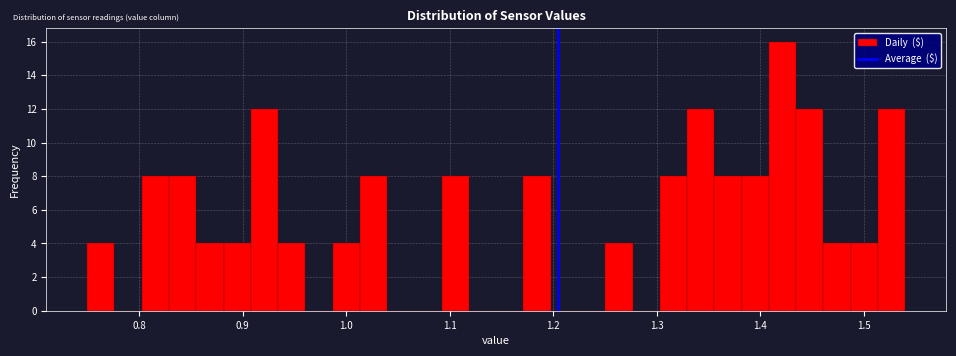

Around what value on the x-axis is the tallest bar? Give the approximate position of its centre, as read against the axis.

1.42